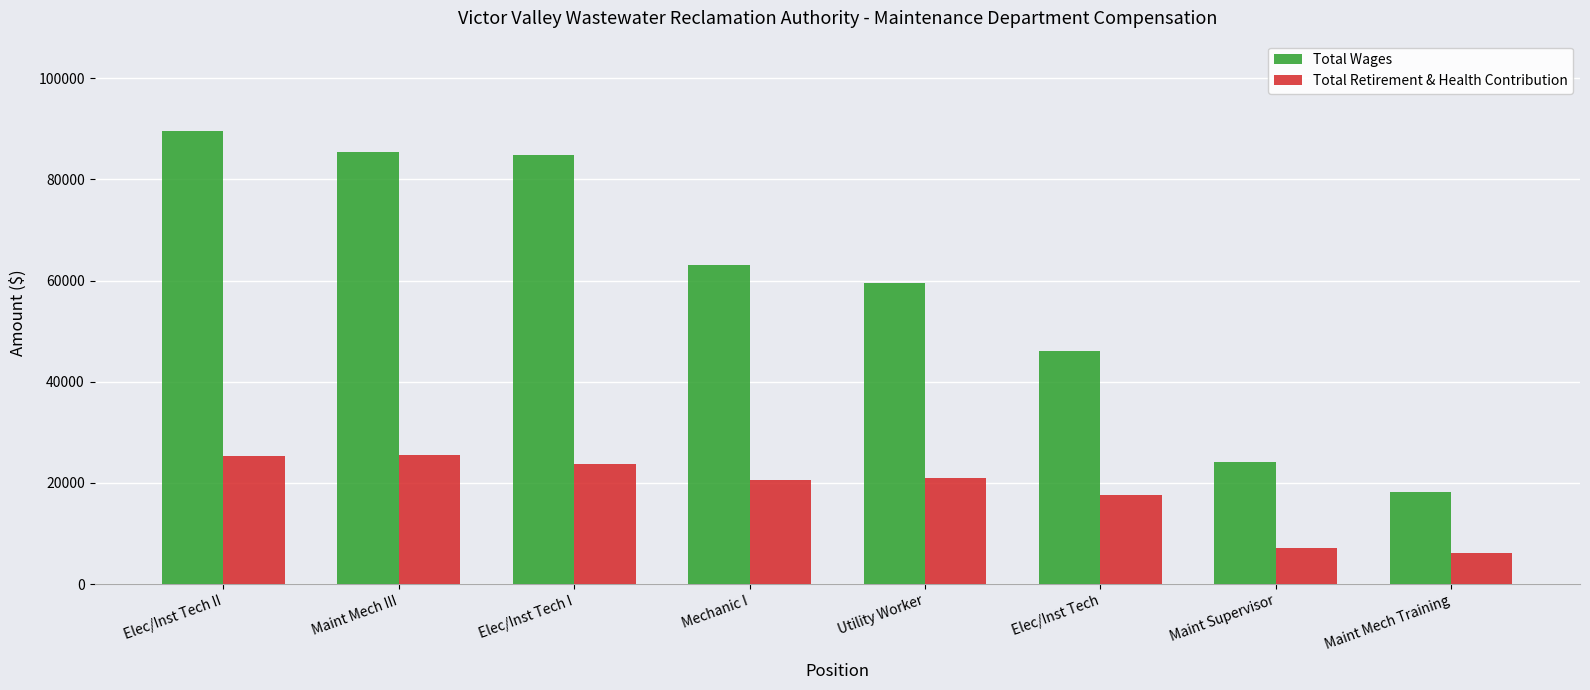

What is the highest value of the Total Wages series?

89501